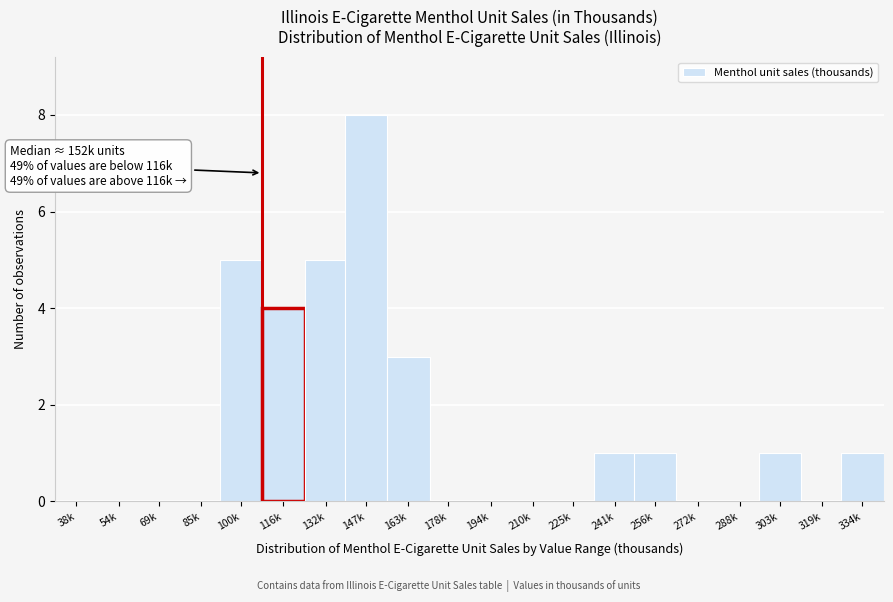

Reading left to right, list all the values displayed in this chart.

38k=0	54k=0	69k=0	85k=0	100k=5	116k=4	132k=5	147k=8	163k=3	178k=0	194k=0	210k=0	225k=0	241k=1	256k=1	272k=0	288k=0	303k=1	319k=0	334k=1